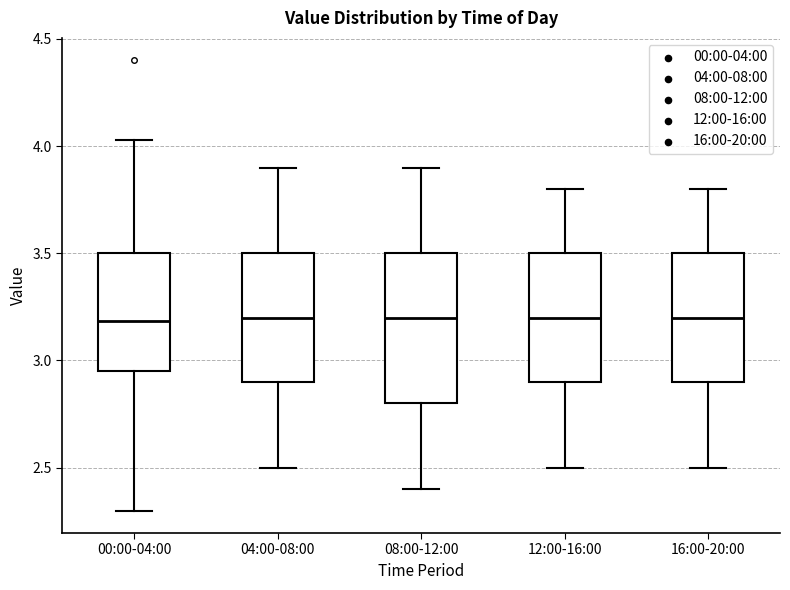

Reading left to right, transcribe this box plot: for each box, give where its median line is, the range the box spans, and where its two whiskers end, as read against the y-axis. The values are not printed on the chart, so give them approximately, as read against the axis.

00:00-04:00: median 3.20, box 2.95 to 3.50, whiskers 2.30 to 4.05
04:00-08:00: median 3.20, box 2.90 to 3.50, whiskers 2.50 to 3.90
08:00-12:00: median 3.20, box 2.80 to 3.50, whiskers 2.40 to 3.90
12:00-16:00: median 3.20, box 2.90 to 3.50, whiskers 2.50 to 3.80
16:00-20:00: median 3.20, box 2.90 to 3.50, whiskers 2.50 to 3.80